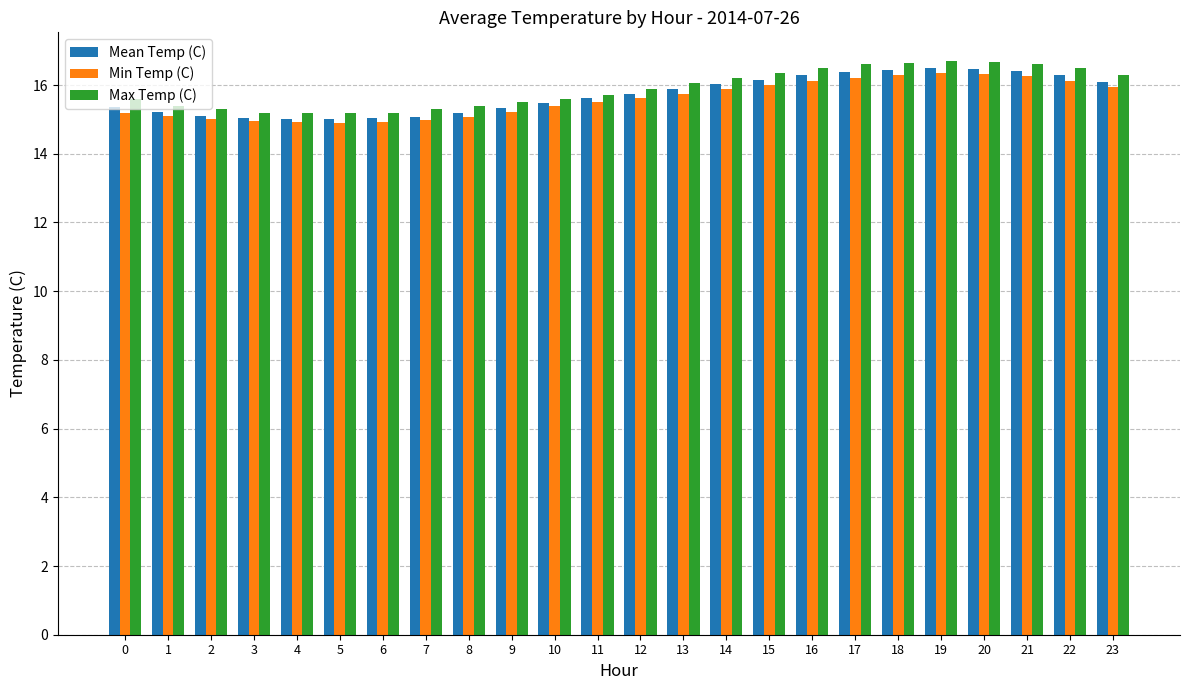

What is the value of the Mean Temp (C) bar at the 12th from the left?

15.6